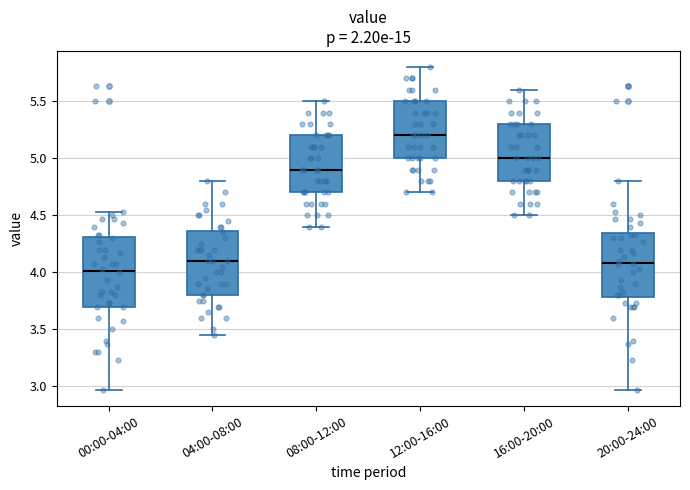

Reading left to right, transcribe this box plot: for each box, give where its median line is, the range the box spans, and where its two whiskers end, as read against the y-axis. The values are not printed on the chart, so give them approximately, as read against the axis.

00:00-04:00: median 4.00, box 3.70 to 4.30, whiskers 2.95 to 4.55
04:00-08:00: median 4.10, box 3.80 to 4.35, whiskers 3.45 to 4.80
08:00-12:00: median 4.90, box 4.70 to 5.20, whiskers 4.40 to 5.50
12:00-16:00: median 5.20, box 5.00 to 5.50, whiskers 4.70 to 5.80
16:00-20:00: median 5.00, box 4.80 to 5.30, whiskers 4.50 to 5.60
20:00-24:00: median 4.10, box 3.80 to 4.35, whiskers 2.95 to 4.80